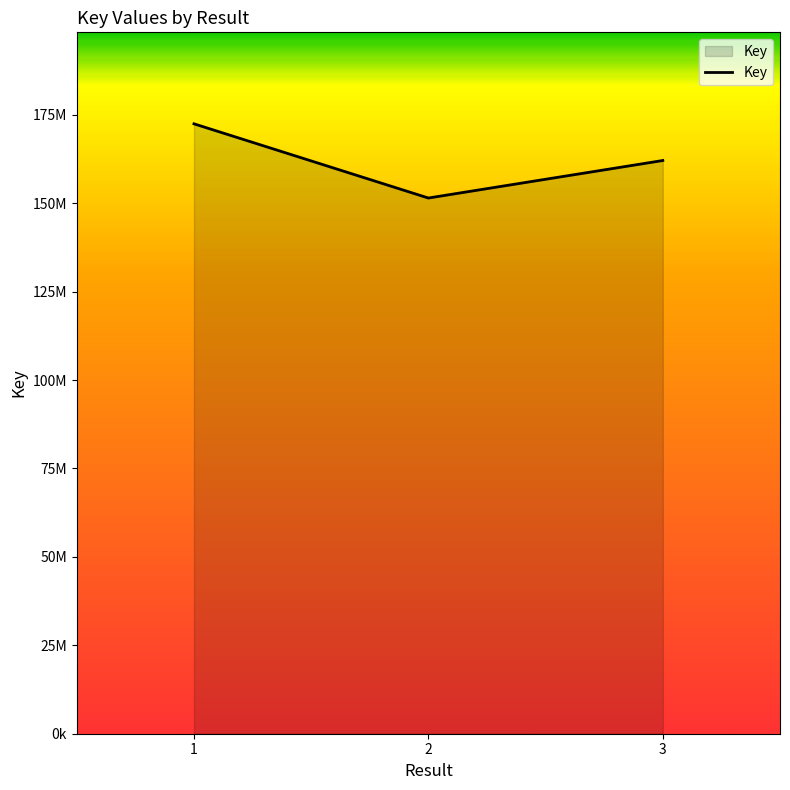

The value at 3 is 162059002. True or false?

True